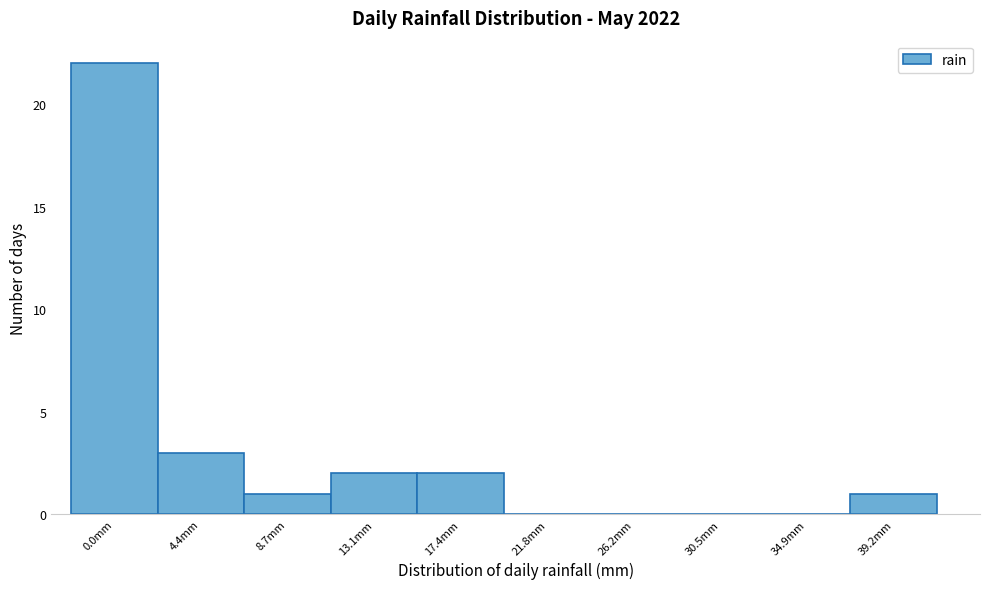

Reading right to left, transcribe all the data shown in this chart.

39.2mm=1	34.9mm=0	30.5mm=0	26.2mm=0	21.8mm=0	17.4mm=2	13.1mm=2	8.7mm=1	4.4mm=3	0.0mm=22